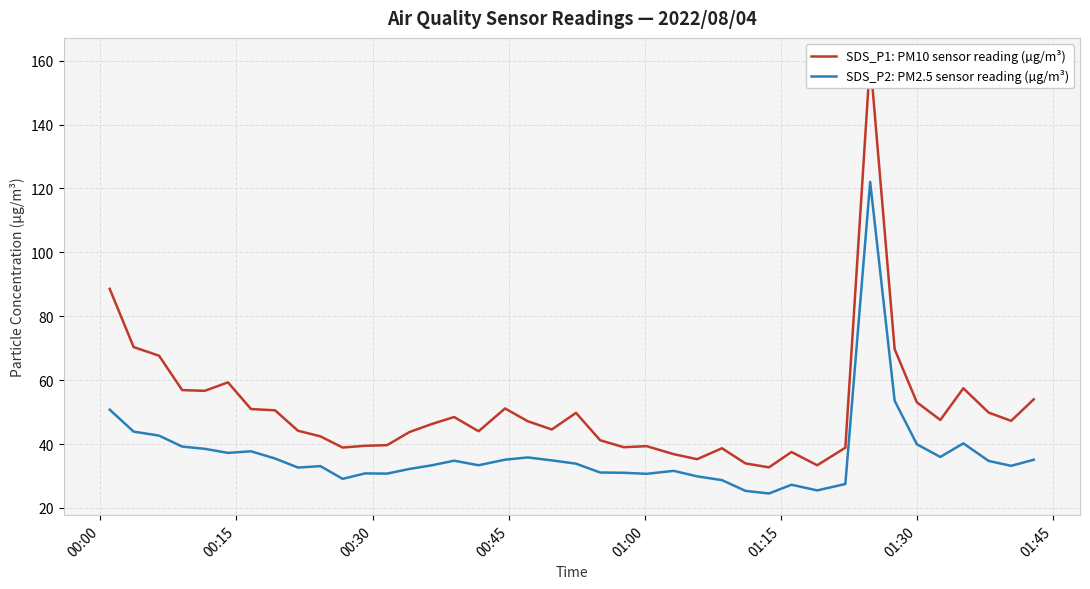

Is this an area chart (filled region under the line)?

No